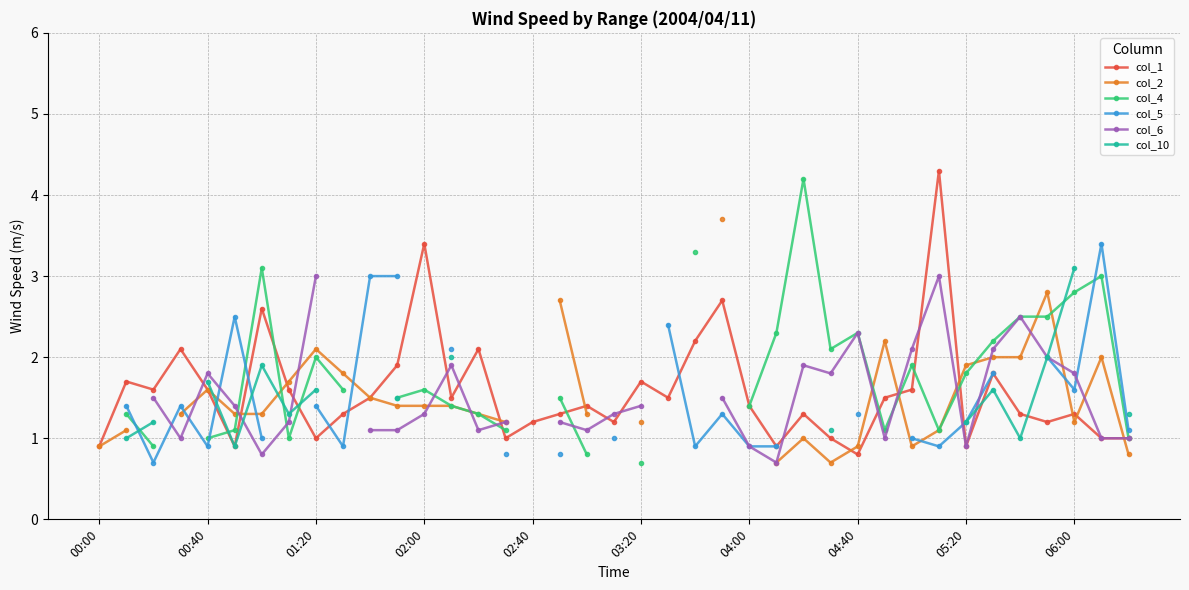

True or false: col_6 has more than 2 interior local peaks.

True